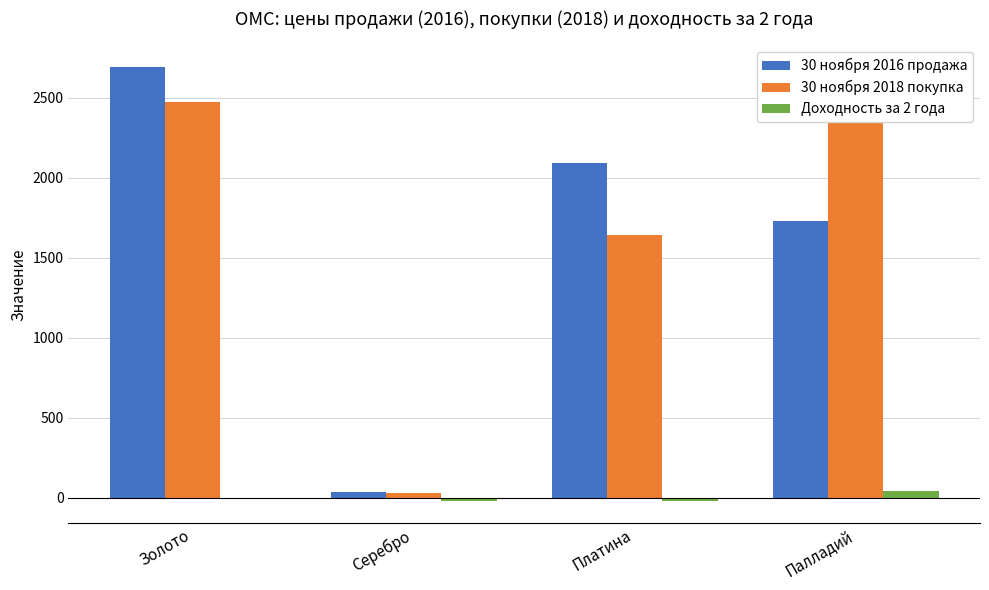

Is it true that 30 ноября 2016 продажа equals 2485.2 at Палладий?

False